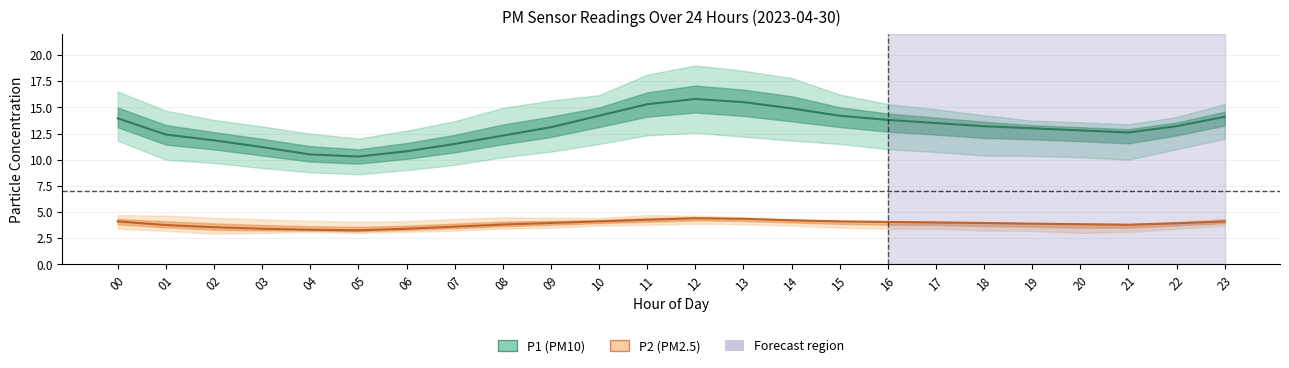

What is the smallest value displayed?

3.2